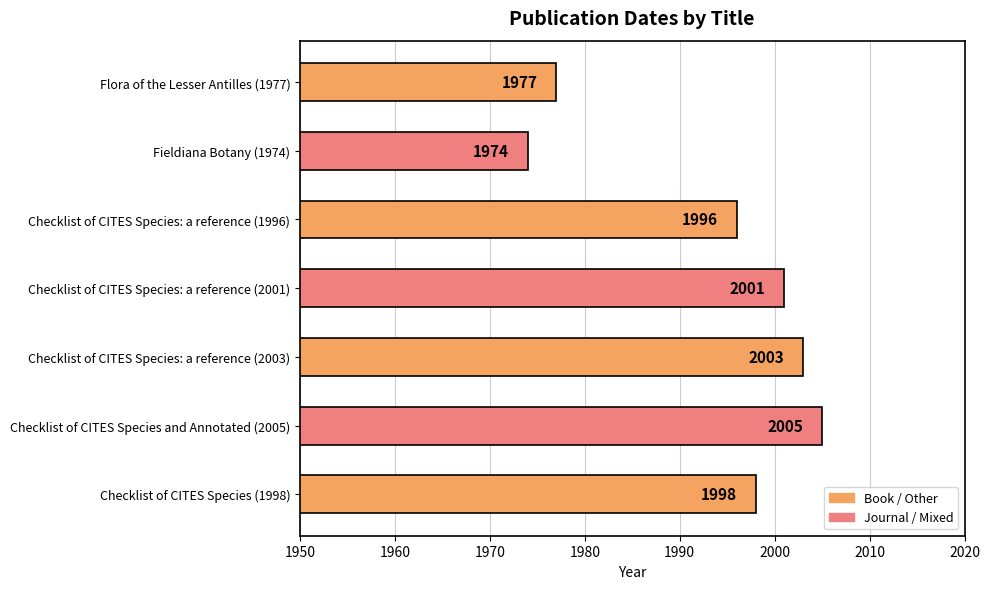

How many data points does each series have?

7